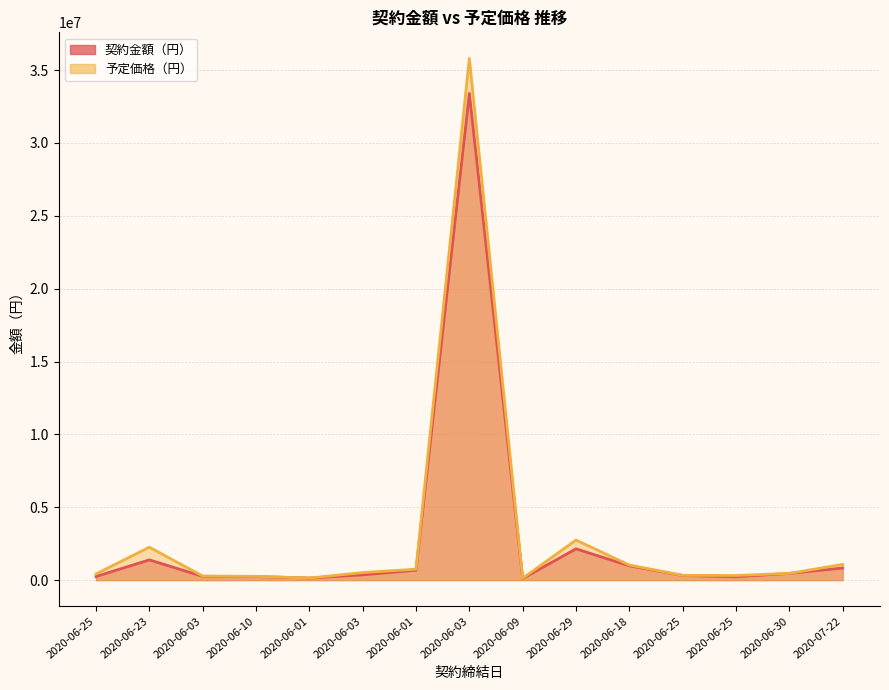

Reading right to left, transcribe all the data shown in this chart.

契約金額（円）: 2020-07-22=829000	2020-06-30=462000	2020-06-25=228756	2020-06-25=319000	2020-06-18=981882	2020-06-29=2145000	2020-06-09=109450	2020-06-03=33407000	2020-06-01=680020	2020-06-03=360145	2020-06-01=142120	2020-06-10=243980	2020-06-03=259380	2020-06-23=1387958	2020-06-25=246400
予定価格（円）: 2020-07-22=1077172	2020-06-30=462000	2020-06-25=316800	2020-06-25=325600	2020-06-18=1033560	2020-06-29=2750990	2020-06-09=125290	2020-06-03=35805000	2020-06-01=750750	2020-06-03=517132	2020-06-01=142450	2020-06-10=257730	2020-06-03=279840	2020-06-23=2257970	2020-06-25=422400